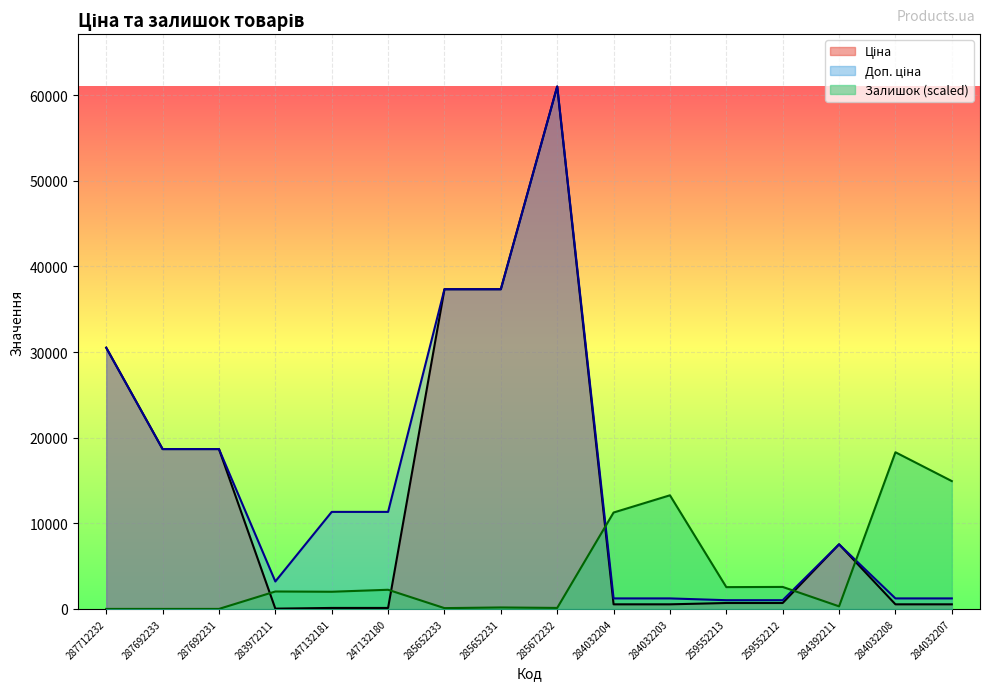

Does the chart display data point markers on the line(s)?

No